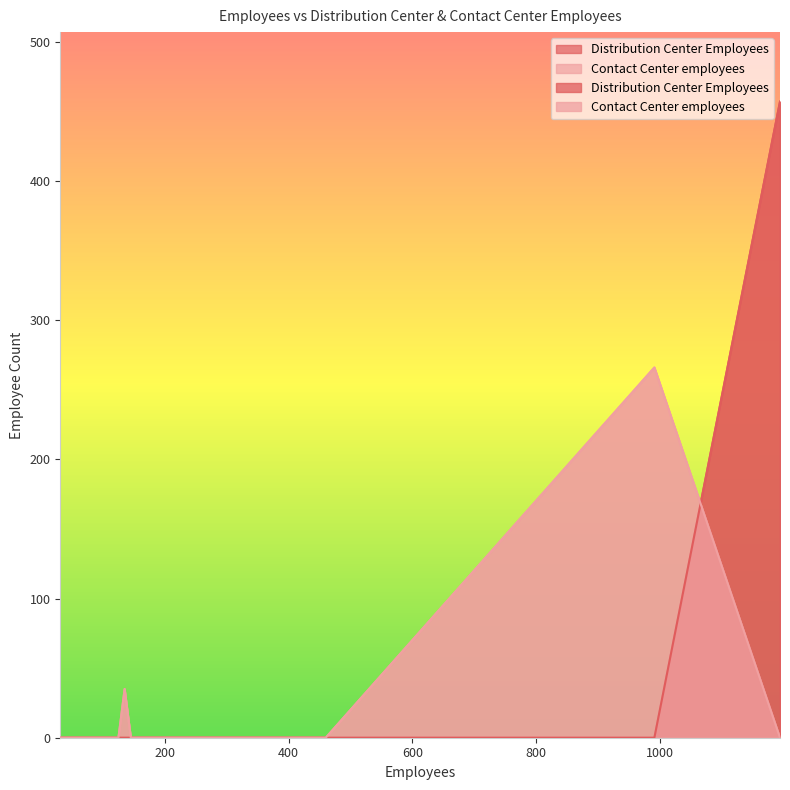

What is the difference between the highest and lowest values at 135?

35